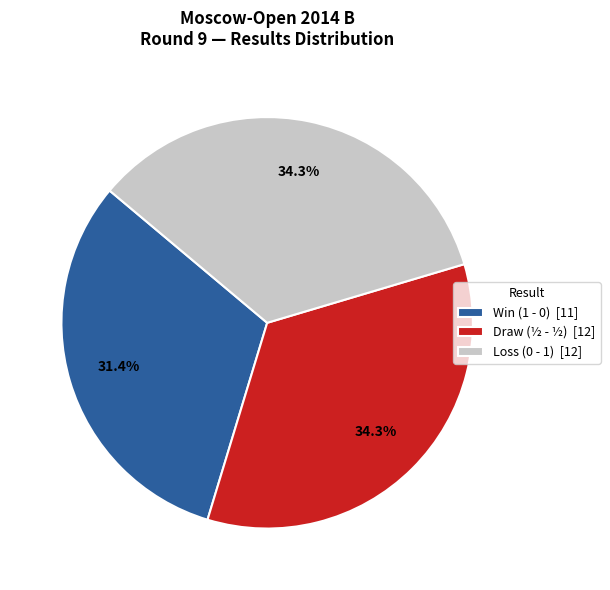

Which slice is the smallest?

Win (1 - 0) [11]